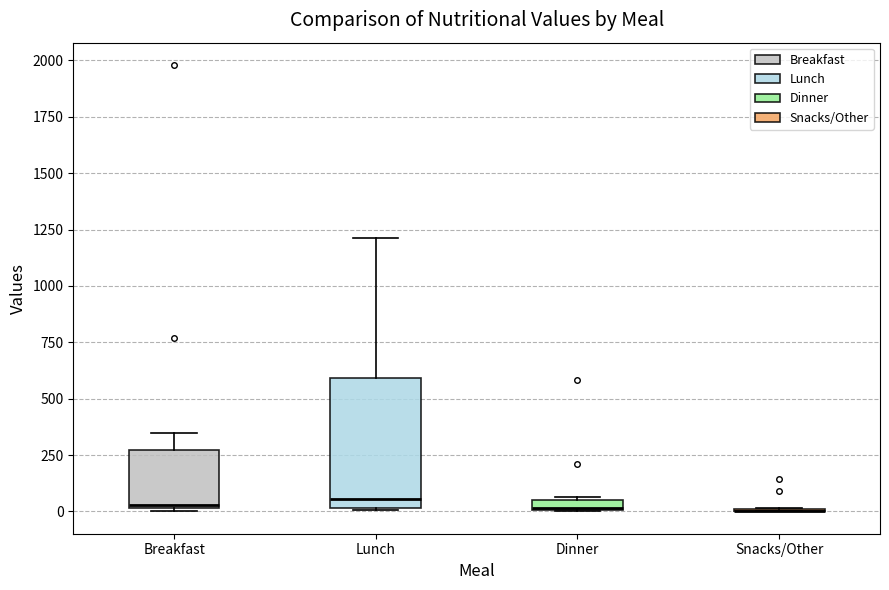

Where is the upper edge of the box for Breakfast on the y-axis? The values are not printed on the chart, so give them approximately, as read against the axis.

250